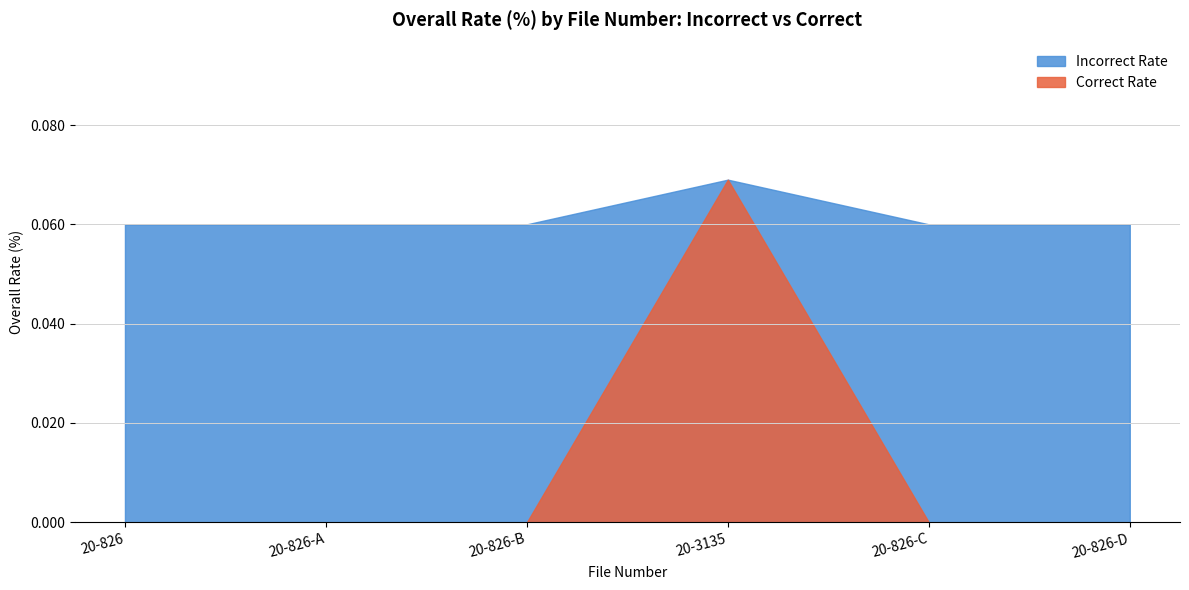

At which label does Incorrect Rate reach its minimum?

20-826